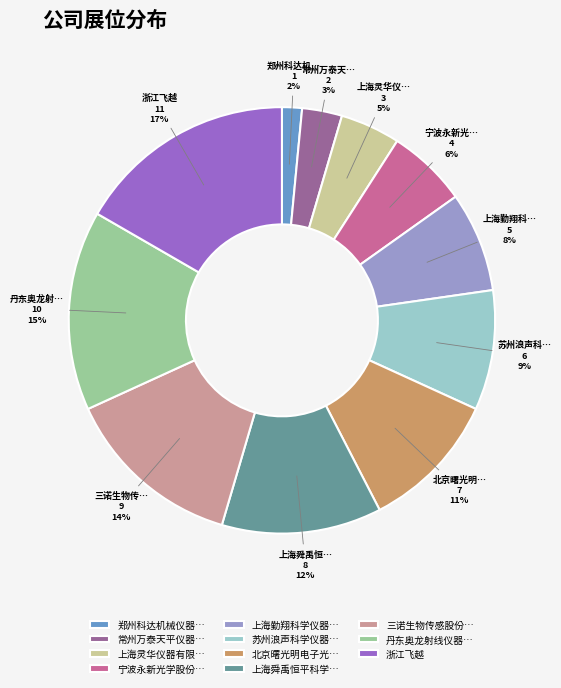

How many slices are in this pie chart?

11